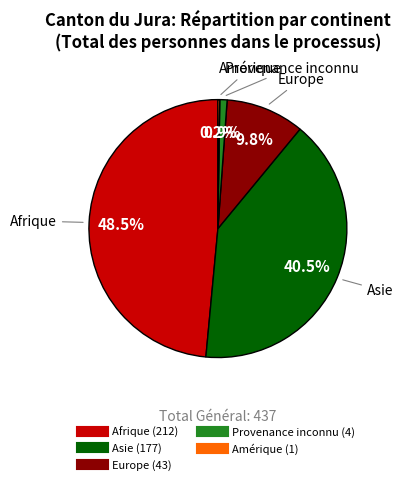

Which category has the biggest portion of the pie?

Afrique